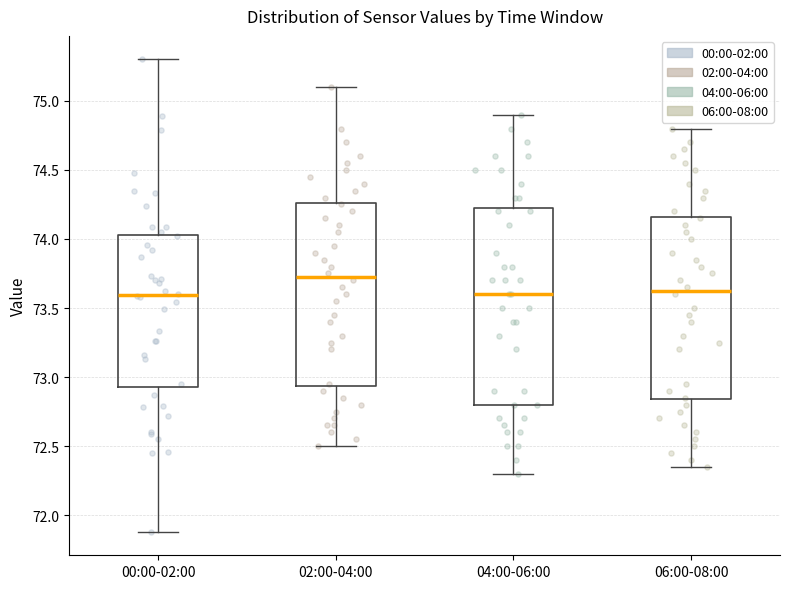

Reading left to right, transcribe this box plot: for each box, give where its median line is, the range the box spans, and where its two whiskers end, as read against the y-axis. The values are not printed on the chart, so give them approximately, as read against the axis.

00:00-02:00: median 73.60, box 72.95 to 74.05, whiskers 71.90 to 75.30
02:00-04:00: median 73.75, box 72.95 to 74.25, whiskers 72.50 to 75.10
04:00-06:00: median 73.60, box 72.80 to 74.25, whiskers 72.30 to 74.90
06:00-08:00: median 73.65, box 72.85 to 74.15, whiskers 72.35 to 74.80